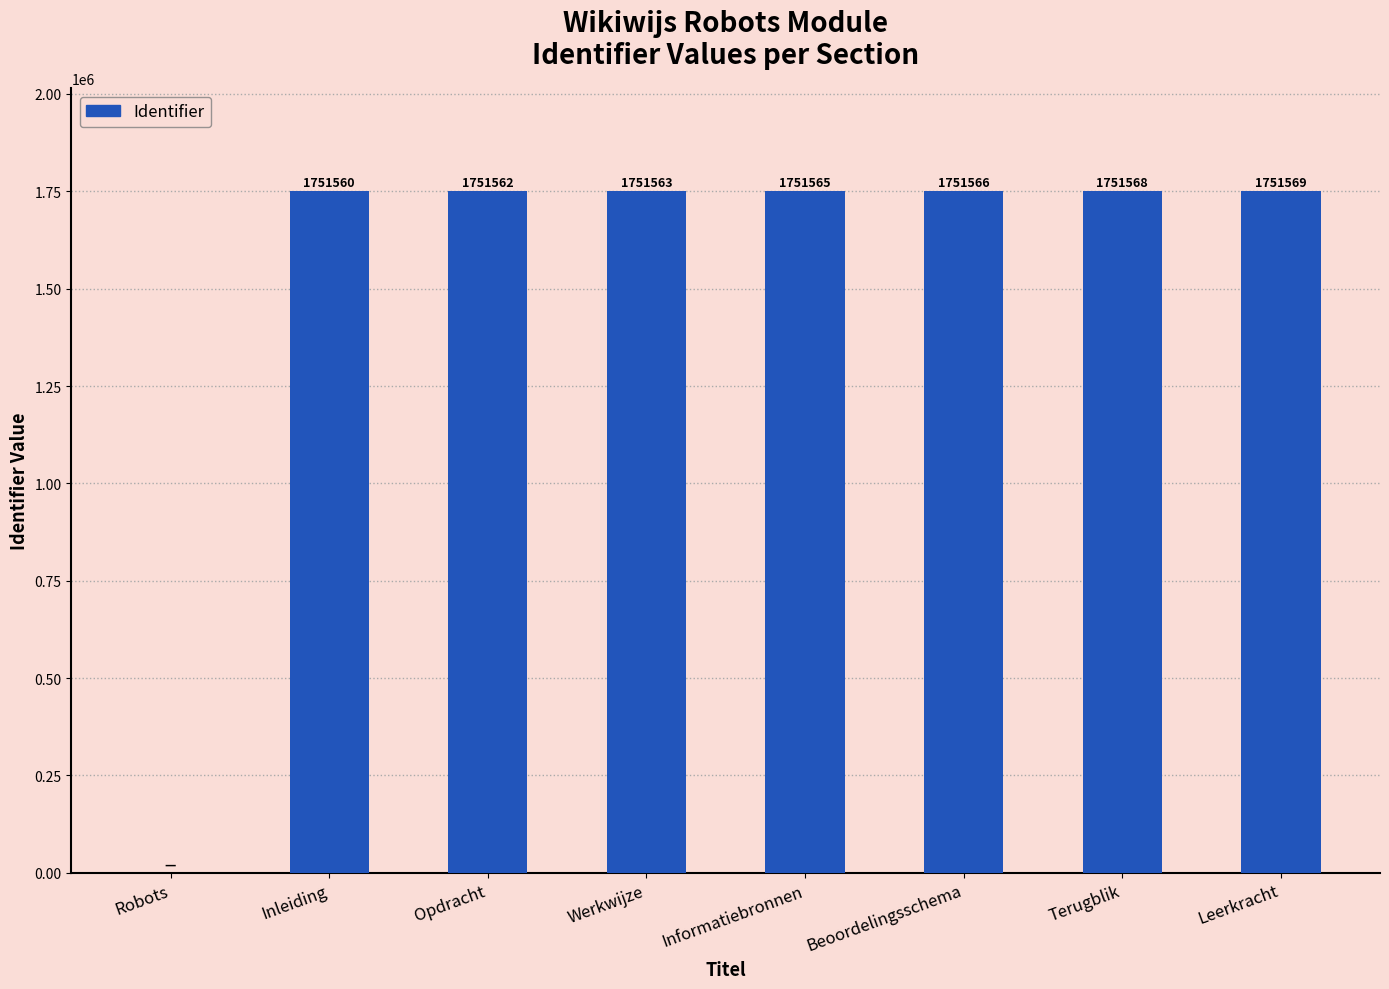

What is the sum of all values?

12260953